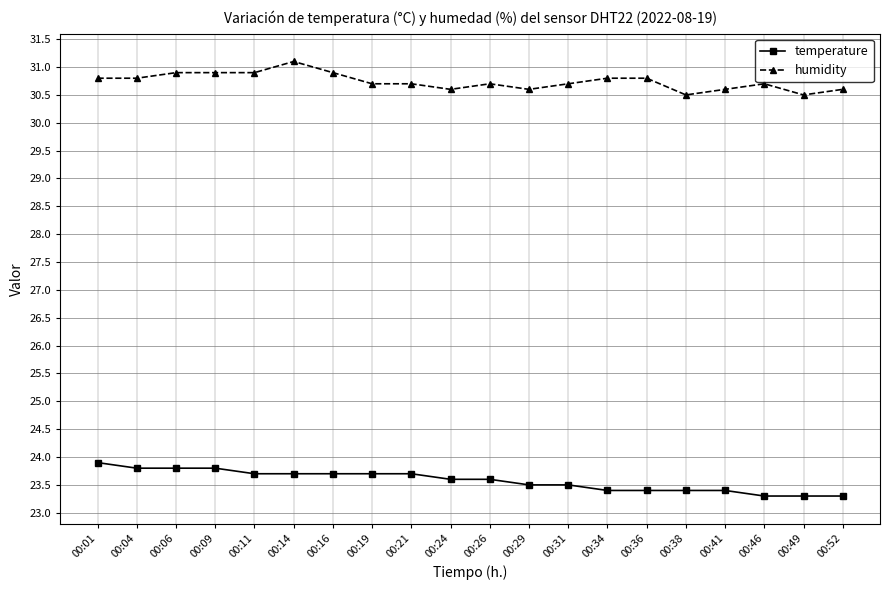

What is the difference between the highest and lowest values at 00:21?

7.0